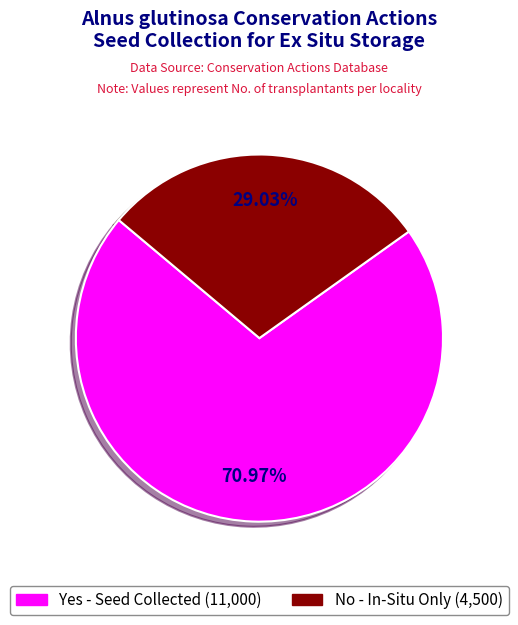

Is there a majority slice in this chart?

Yes